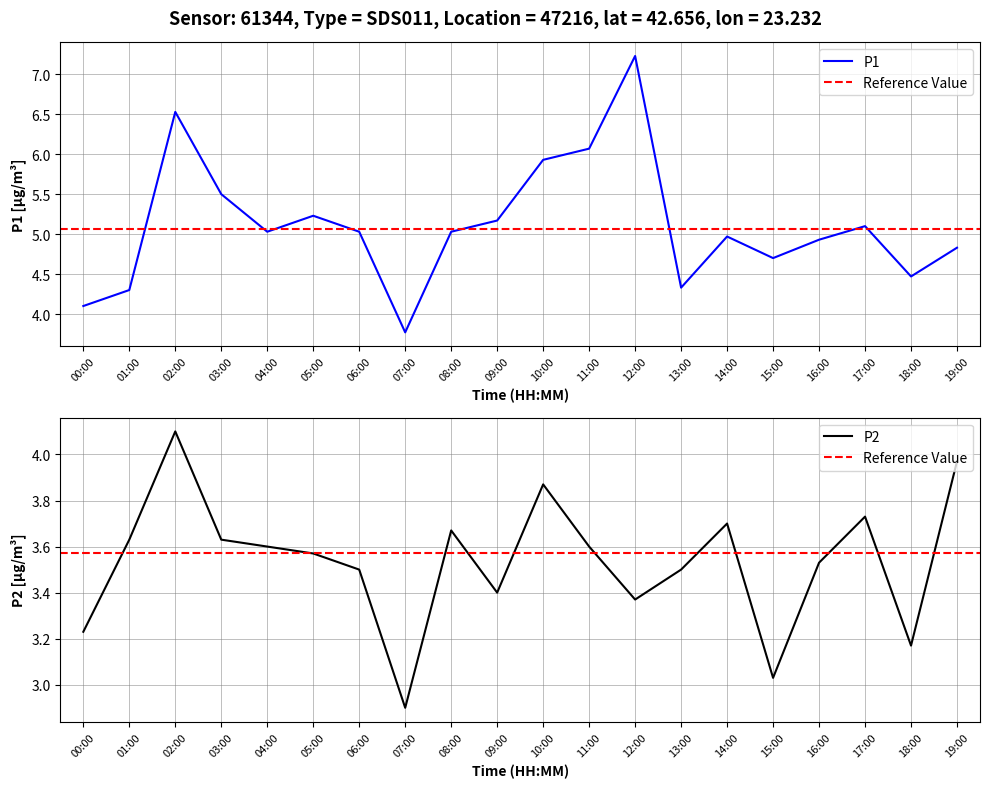

Where is P2 nearest to the value 3?

15:00